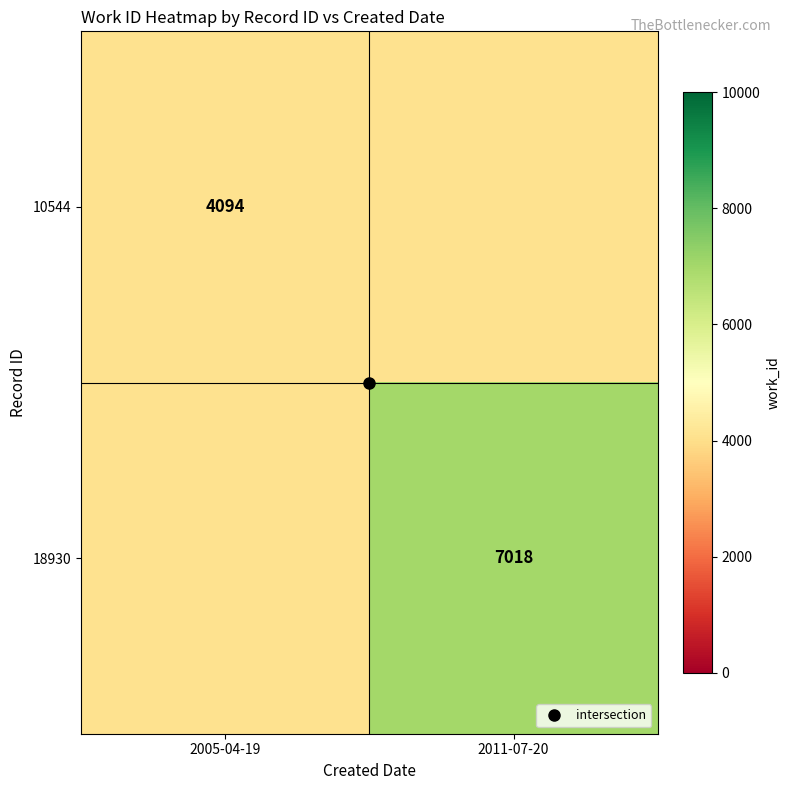

What is the average value of the 18930 series?

5556